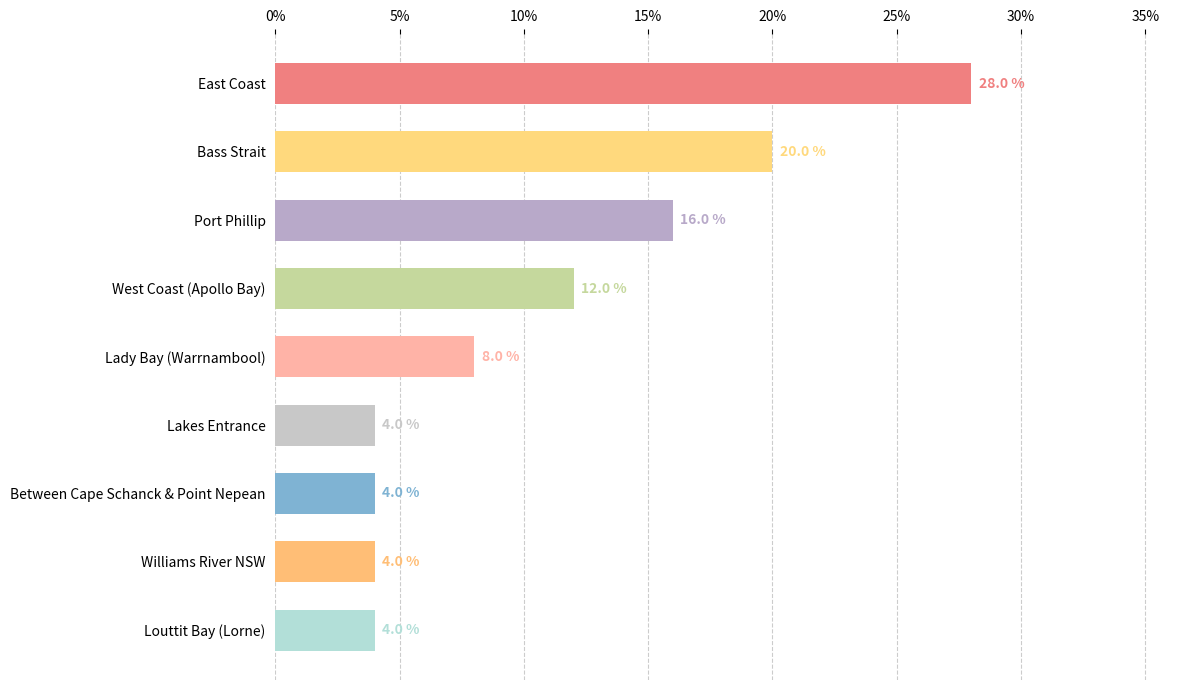

What is the approximate value at Between Cape Schanck & Point Nepean?

4.0